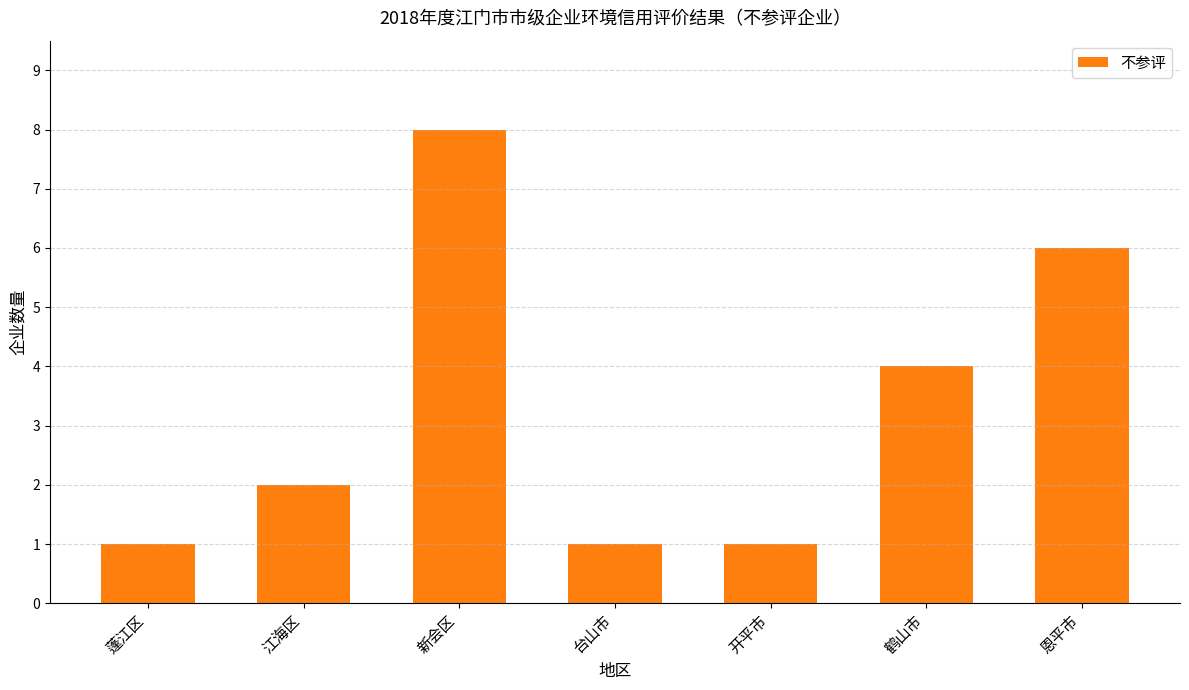

Reading left to right, transcribe all the data shown in this chart.

1	2	8	1	1	4	6